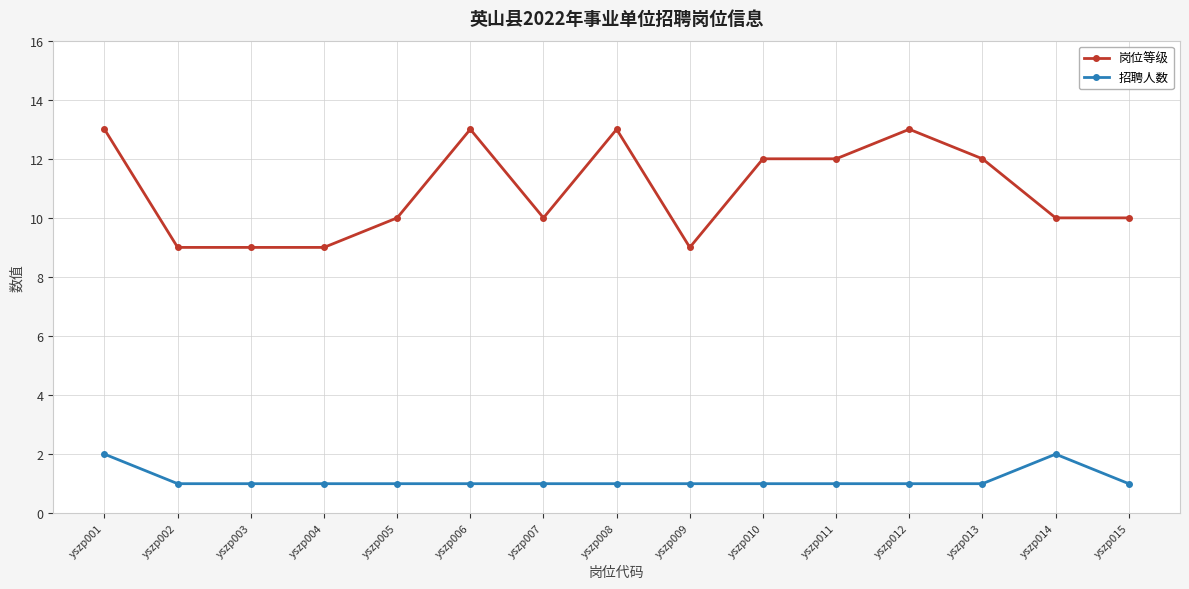

Reading left to right, transcribe all the data shown in this chart.

岗位等级: yszp001=13	yszp002=9	yszp003=9	yszp004=9	yszp005=10	yszp006=13	yszp007=10	yszp008=13	yszp009=9	yszp010=12	yszp011=12	yszp012=13	yszp013=12	yszp014=10	yszp015=10
招聘人数: yszp001=2	yszp002=1	yszp003=1	yszp004=1	yszp005=1	yszp006=1	yszp007=1	yszp008=1	yszp009=1	yszp010=1	yszp011=1	yszp012=1	yszp013=1	yszp014=2	yszp015=1